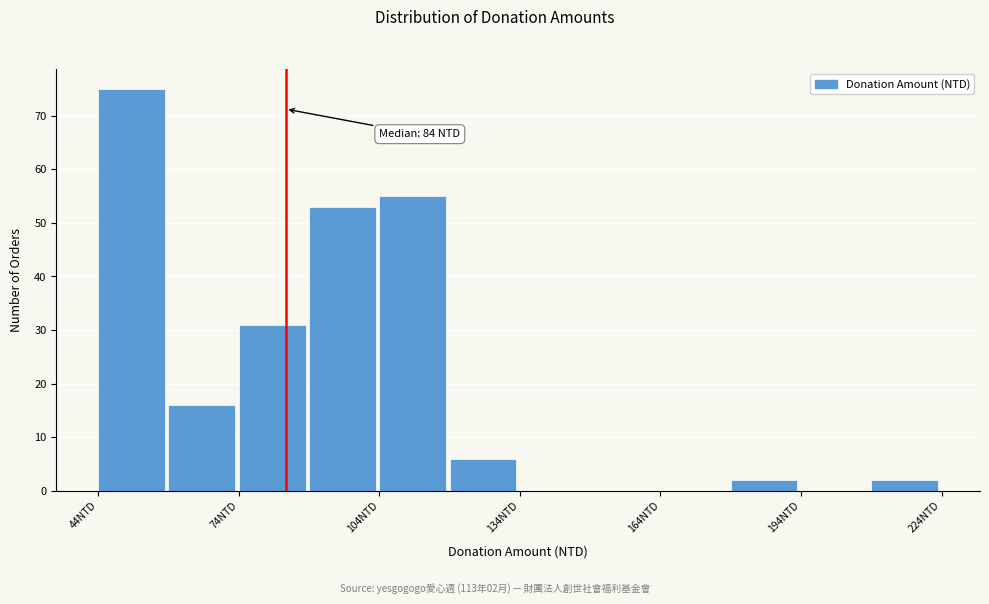

Around what value on the x-axis is the tallest bar? Give the approximate position of its centre, as read against the axis.

50